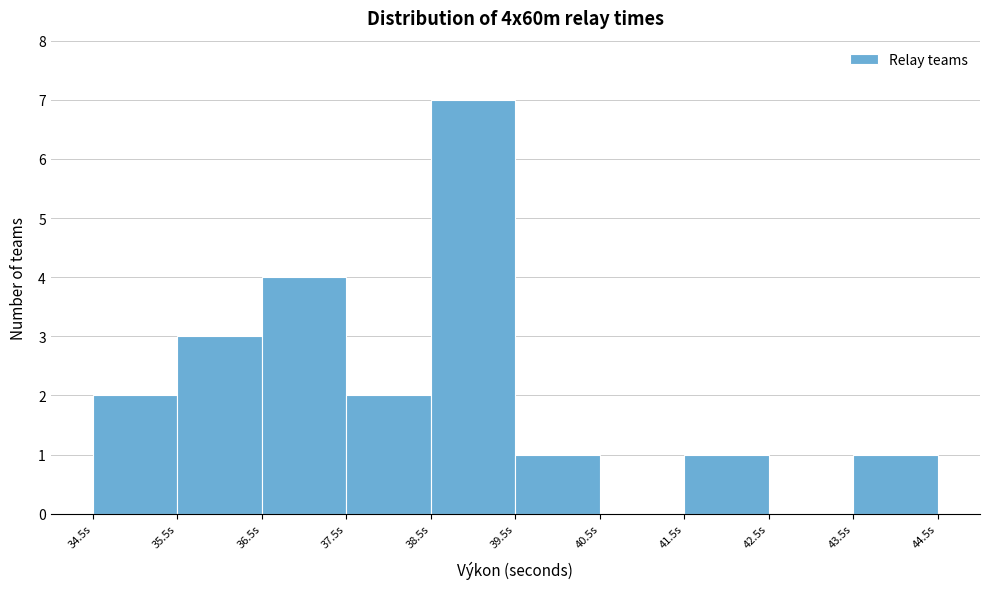

Reading left to right, transcribe this chart: for each bar, give the range it covers on the x-axis and its height. The values are not printed on the chart, so give them approximately, as read against the axis.

34.5 to 35.5: 2
35.5 to 36.5: 3
36.5 to 37.5: 4
37.5 to 38.5: 2
38.5 to 39.5: 7
39.5 to 40.5: 1
40.5 to 41.5: 0
41.5 to 42.5: 1
42.5 to 43.5: 0
43.5 to 44.5: 1